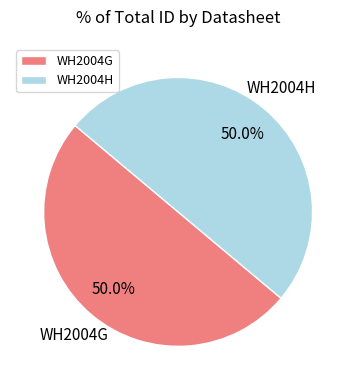

Is it true that WH2004G is 64% of the pie?

False